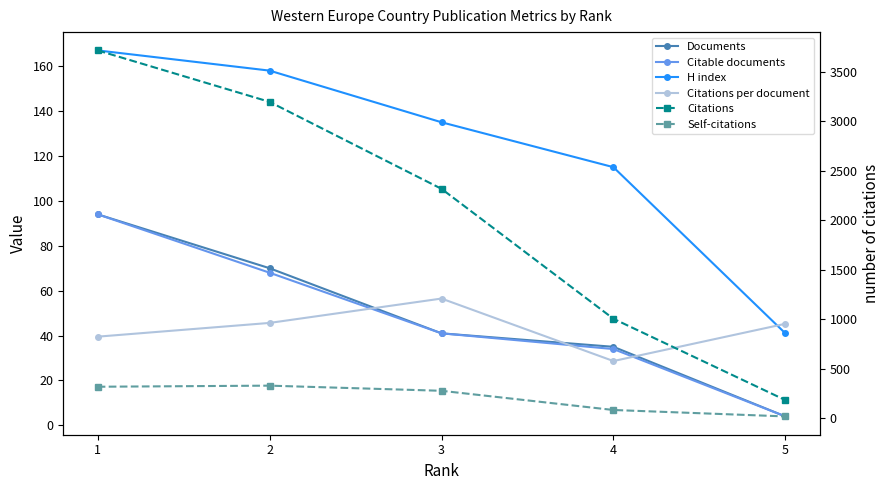

What is the greatest value displayed?

3715.0